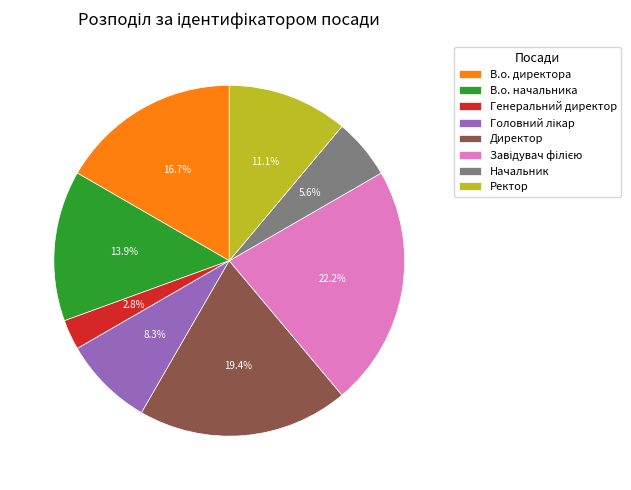

Approximately how many times larger is the value at Начальник compared to Ректор?

0.5